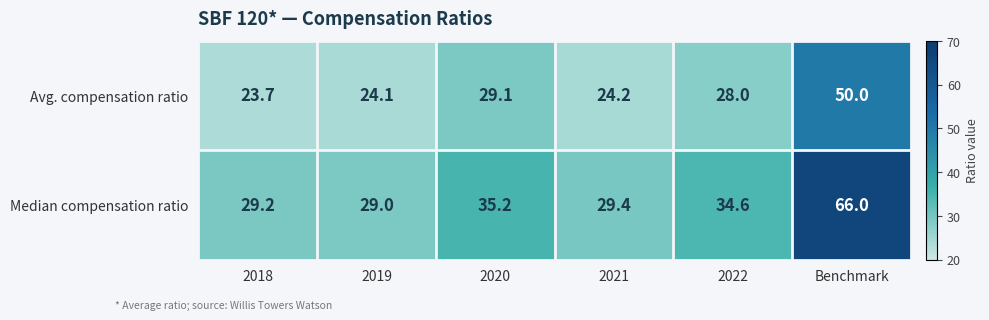

What is the spread (max minus min) of values at Benchmark?

16.0